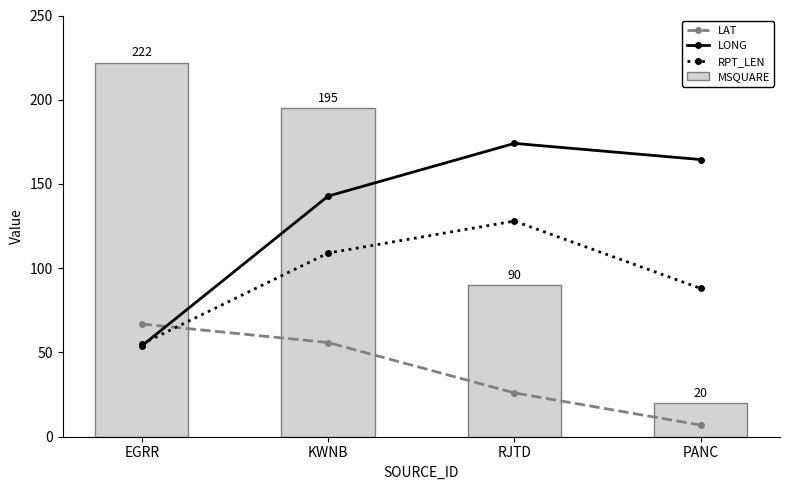

What is the sum of the LAT values at EGRR and KWNB?

122.8